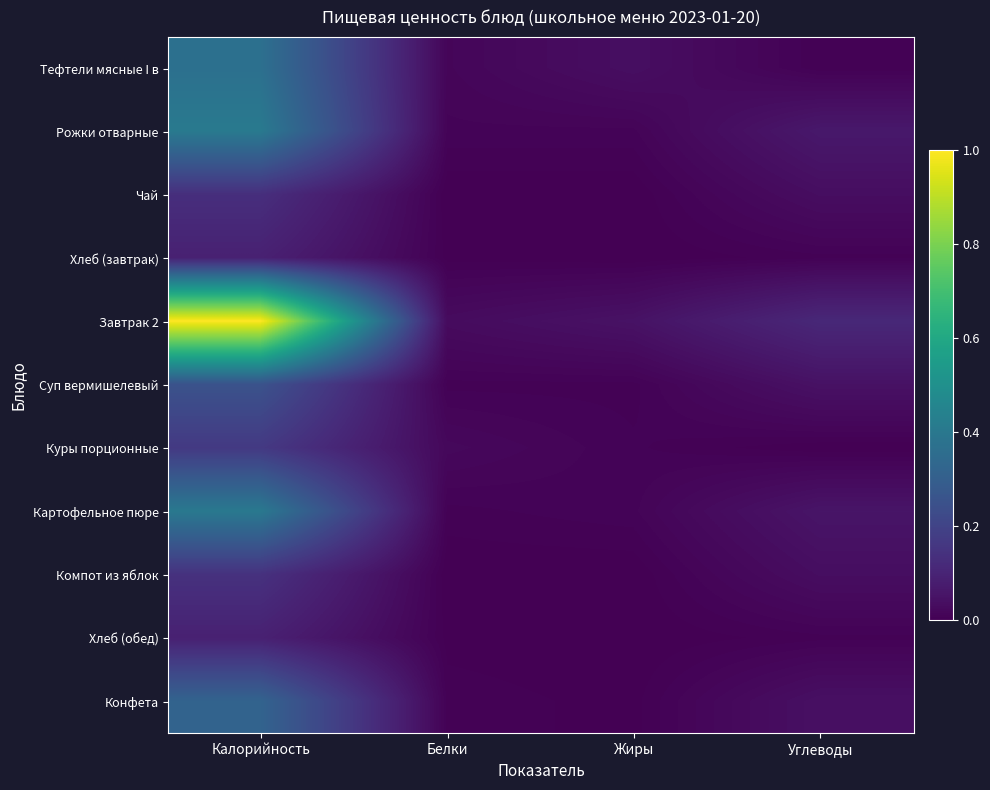

Reading left to right, extract all data points from this chart.

Тефтели мясные I в: Калорийность=0.4	Белки=0.0	Жиры=0.0	Углеводы=0.0
Рожки отварные: Калорийность=0.4	Белки=0.0	Жиры=0.0	Углеводы=0.1
Чай: Калорийность=0.1	Белки=0.0	Жиры=0.0	Углеводы=0.0
Хлеб (завтрак): Калорийность=0.1	Белки=0.0	Жиры=0.0	Углеводы=0.0
Завтрак 2: Калорийность=1.0	Белки=0.0	Жиры=0.0	Углеводы=0.1
Суп вермишелевый: Калорийность=0.3	Белки=0.0	Жиры=0.0	Углеводы=0.0
Куры порционные: Калорийность=0.2	Белки=0.0	Жиры=0.0	Углеводы=0.0
Картофельное пюре: Калорийность=0.4	Белки=0.0	Жиры=0.0	Углеводы=0.1
Компот из яблок: Калорийность=0.1	Белки=0.0	Жиры=0.0	Углеводы=0.0
Хлеб (обед): Калорийность=0.1	Белки=0.0	Жиры=0.0	Углеводы=0.0
Конфета: Калорийность=0.3	Белки=0.0	Жиры=0.0	Углеводы=0.0